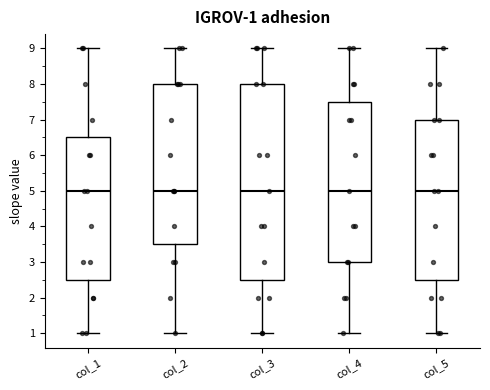

Which box is the tallest, from its lower edge to its upper edge?

col_3